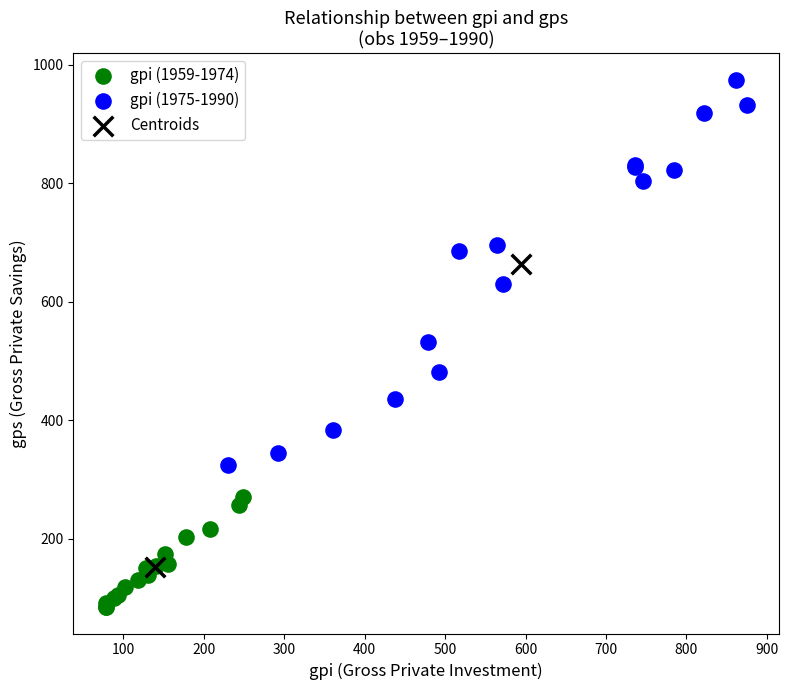

Which series has the widest spread of Y values?

gpi (1975-1990)